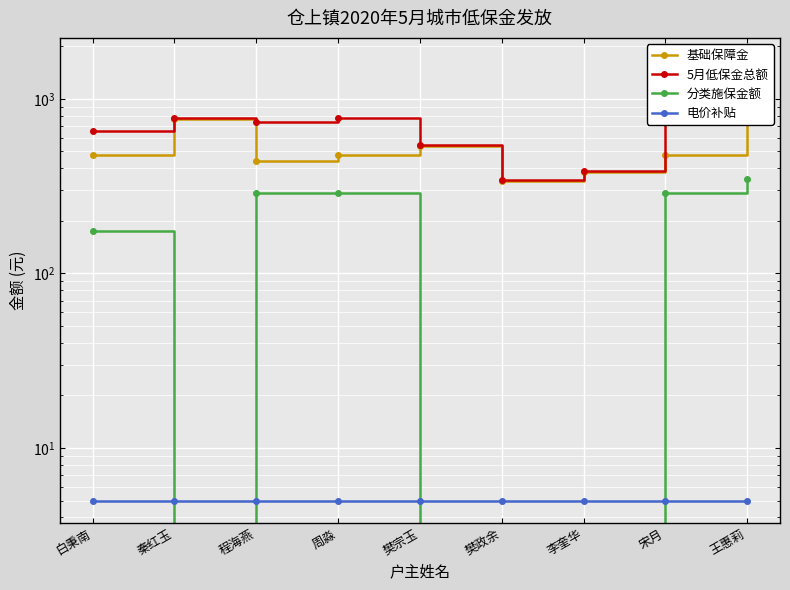

Rank the series by their maximum value, from highest to lowest.

5月低保金总额, 基础保障金, 分类施保金额, 电价补贴